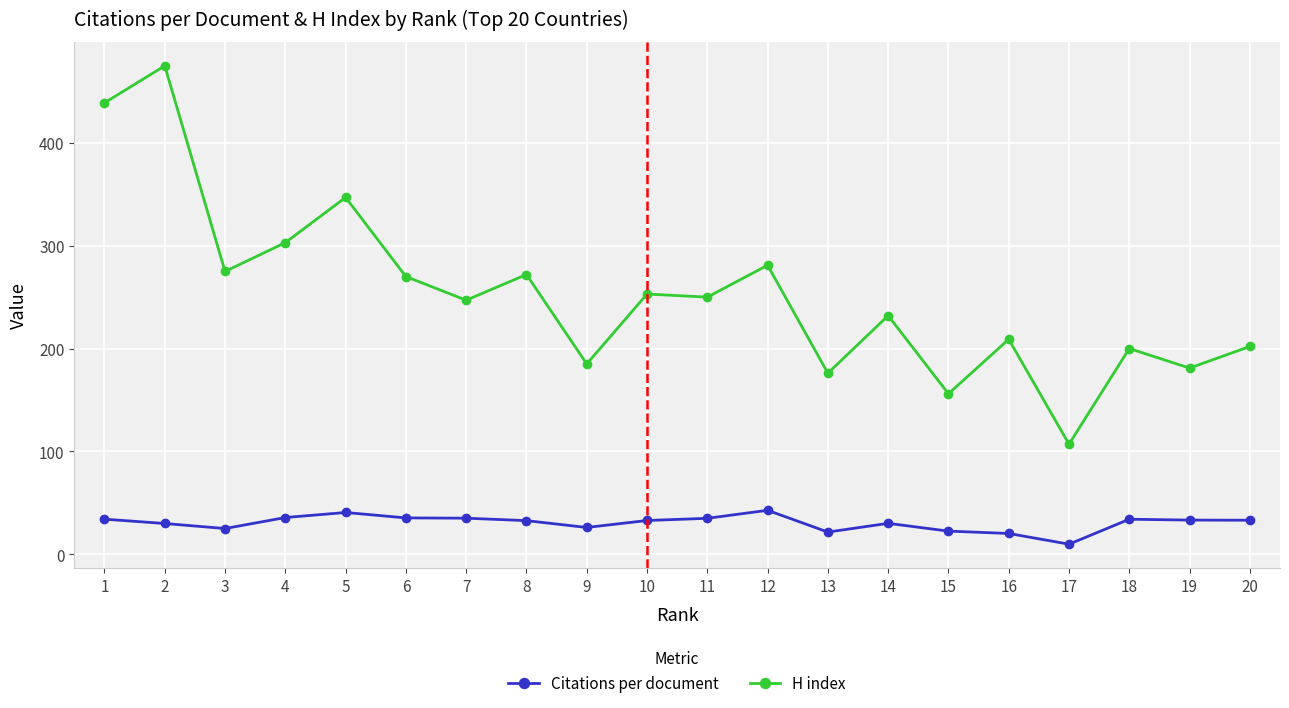

List the series in order of their overall mean, lowest first.

Citations per document, H index